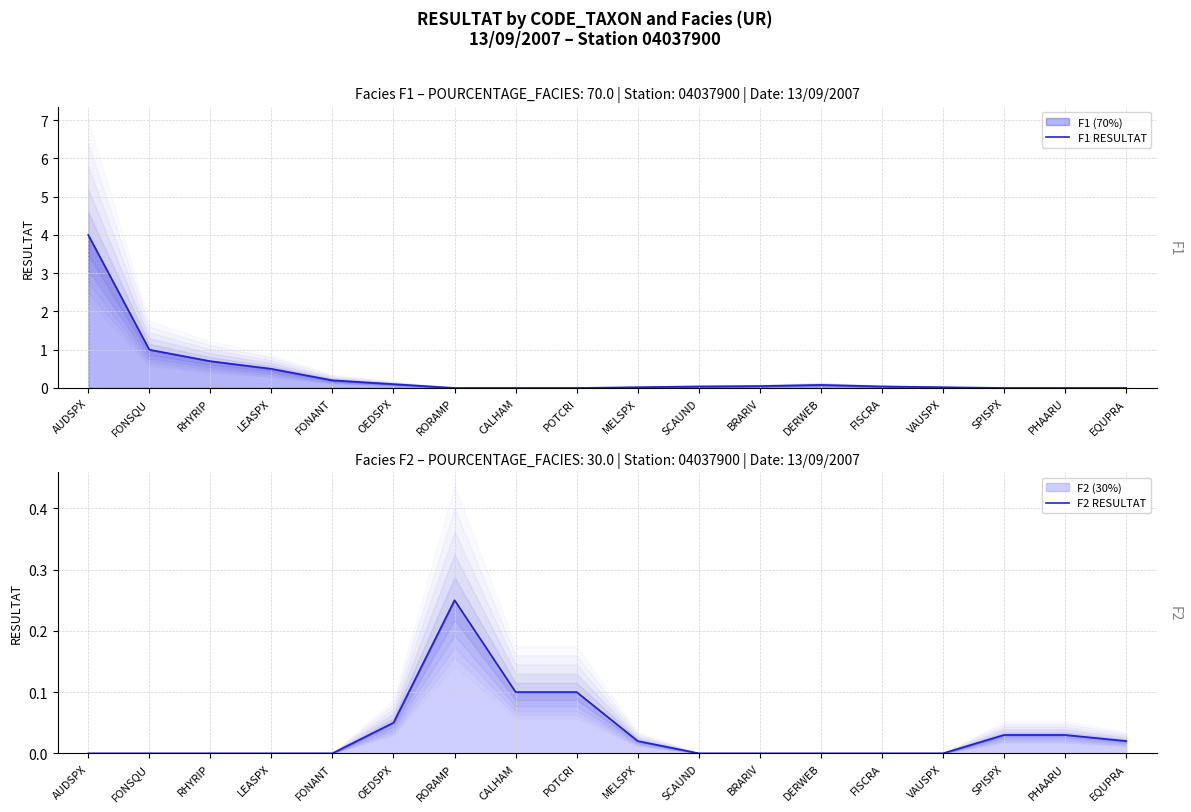

Which series changed the most between OEDSPX and VAUSPX?

F1 RESULTAT